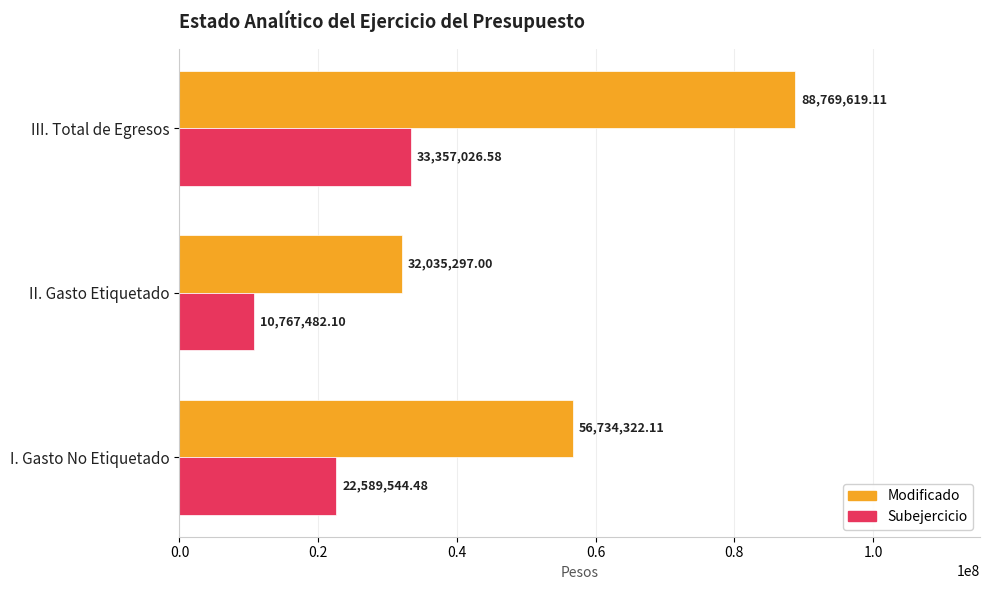

What is the spread (max minus min) of values at II. Gasto Etiquetado?

21267814.9